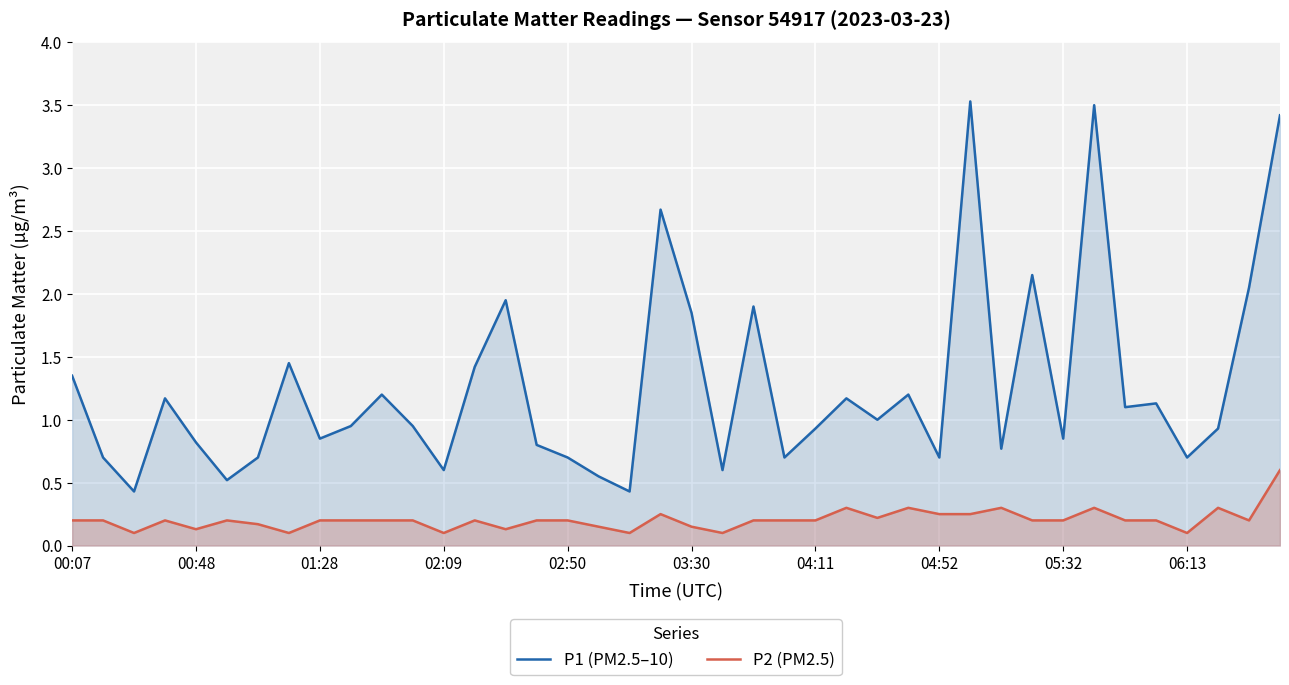

What is the greatest value displayed?

3.5